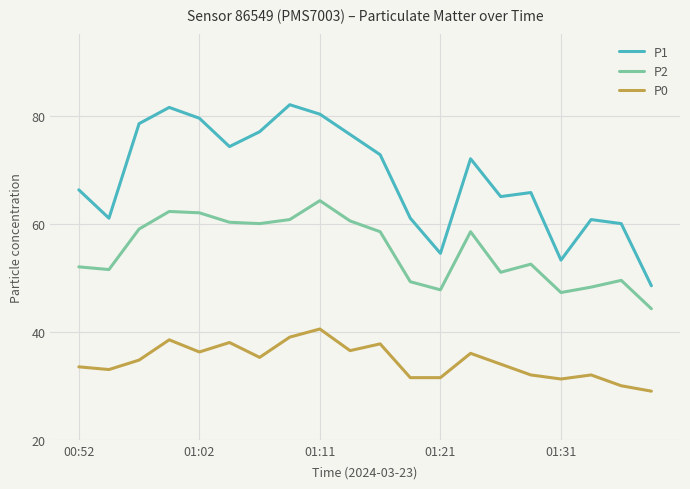

Rank the series by their maximum value, from lowest to highest.

P0, P2, P1